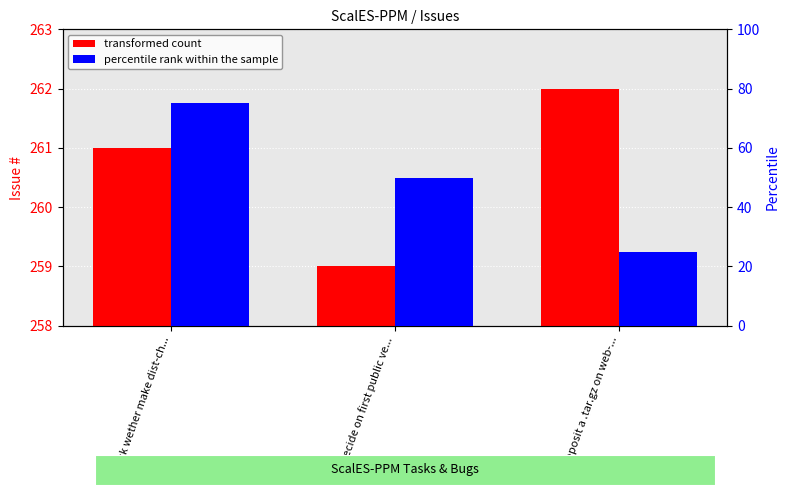

How many groups of bars are there?

3